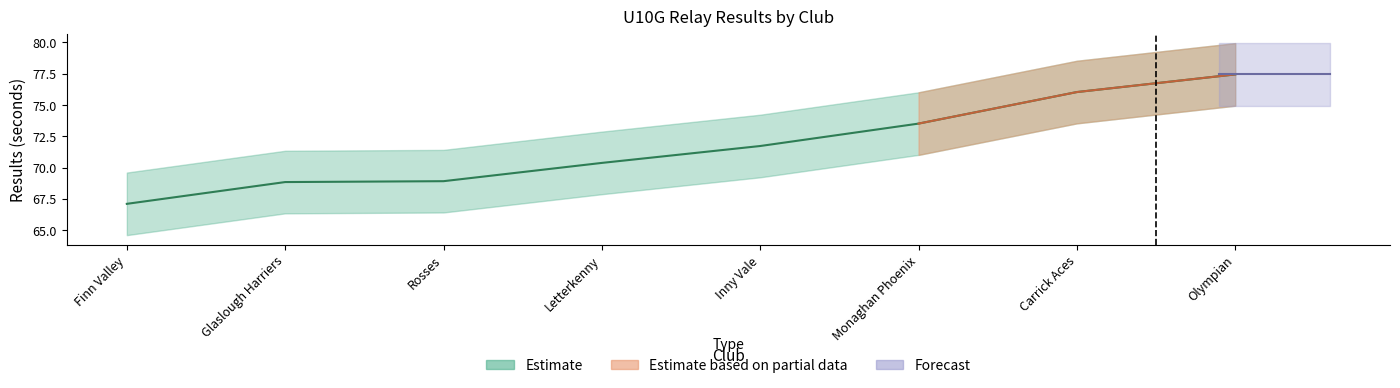

What is the difference between the second highest and second lowest values?

7.2